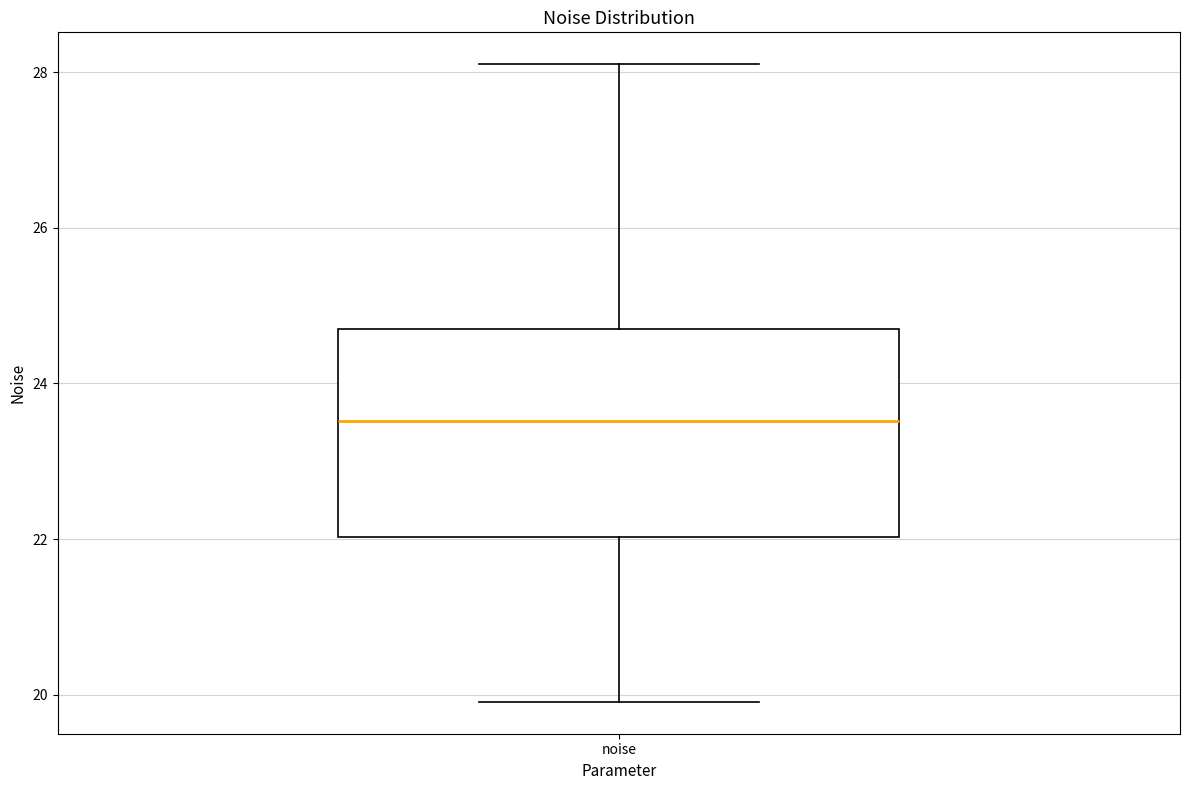

Where is the upper edge of the box for noise on the y-axis? The values are not printed on the chart, so give them approximately, as read against the axis.

24.8